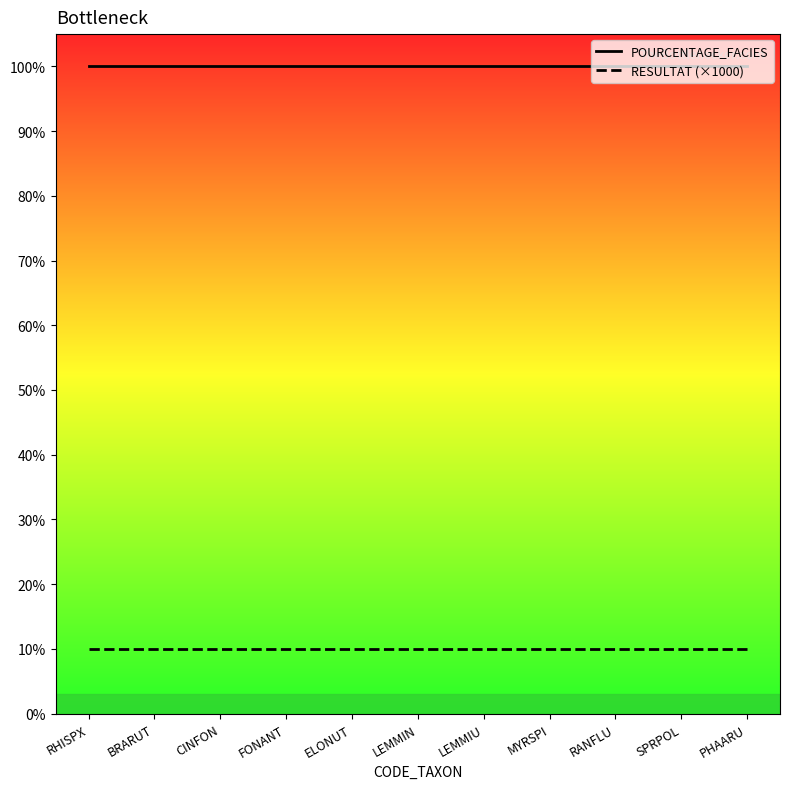

Which series has the largest total across all categories?

POURCENTAGE_FACIES